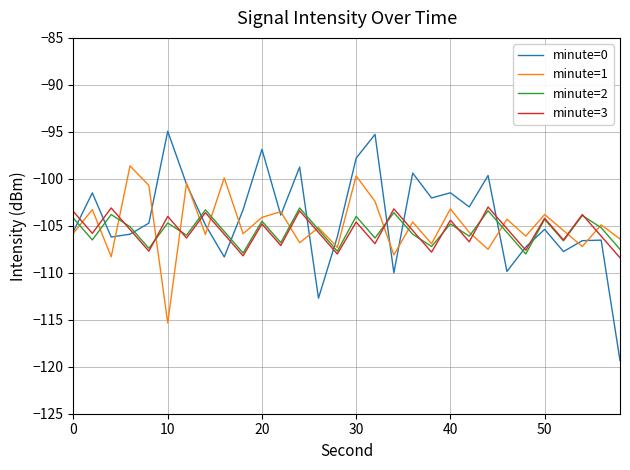

After their last crossing, which series has the higher values: minute=3 or minute=1?

minute=1